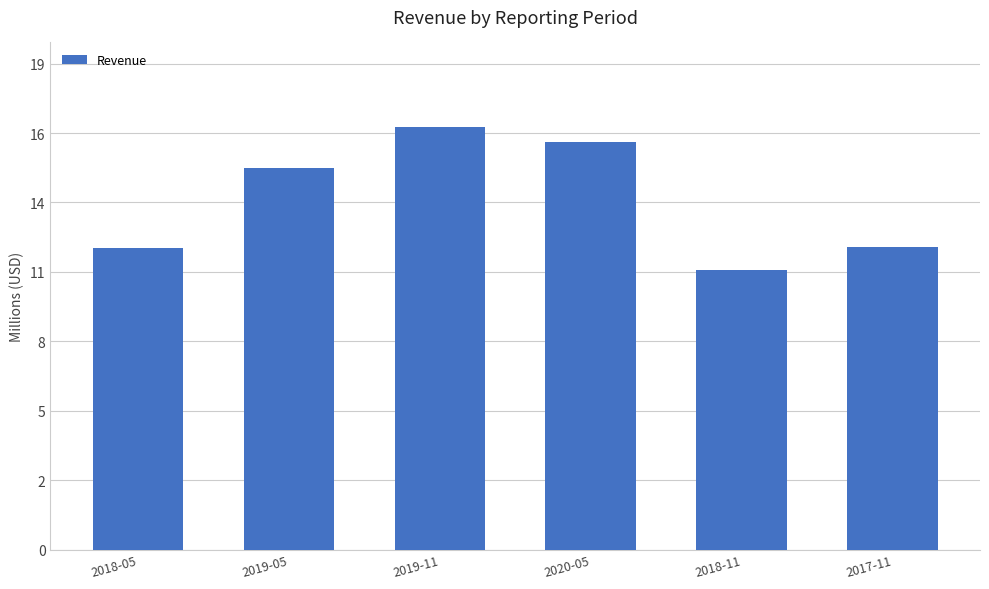

Does the chart contain any negative values?

No